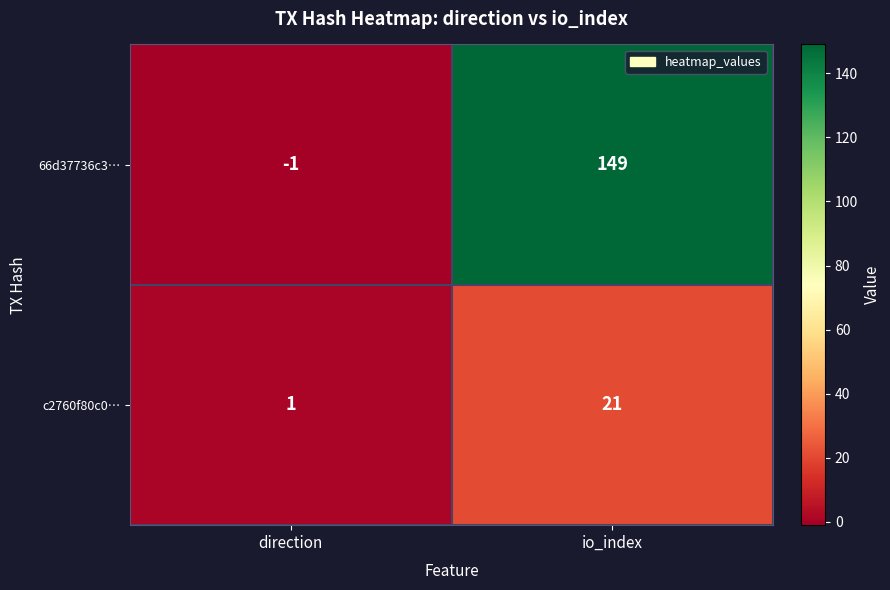

How many series are shown in this chart?

2